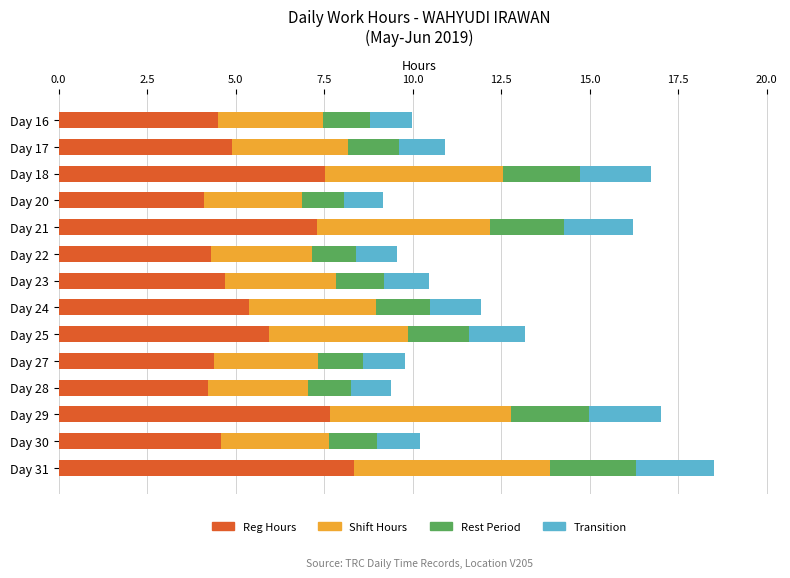

What is the lowest value of the Reg Hours series?

4.1